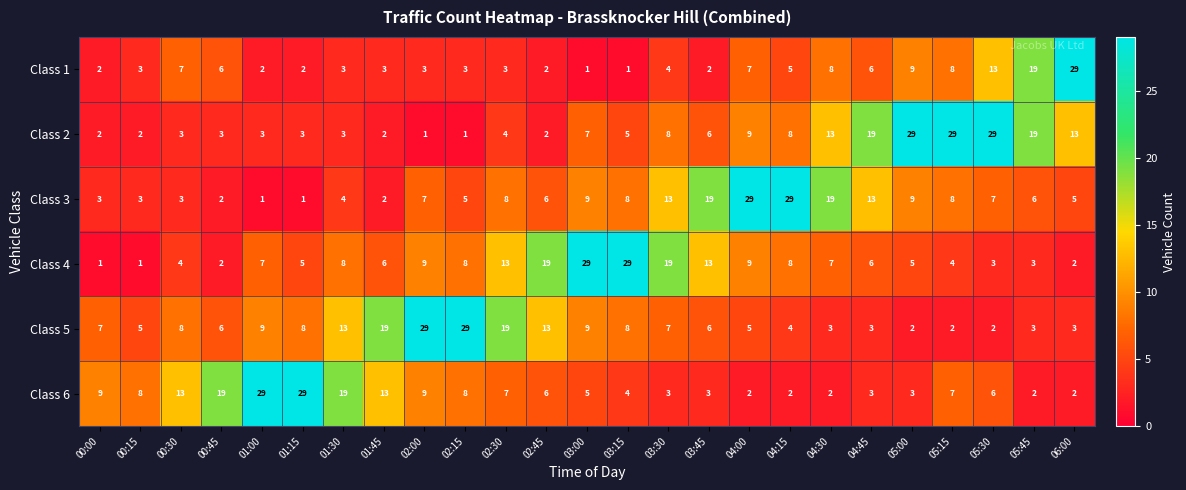

Where does the Class 6 series first go above 6?

00:00